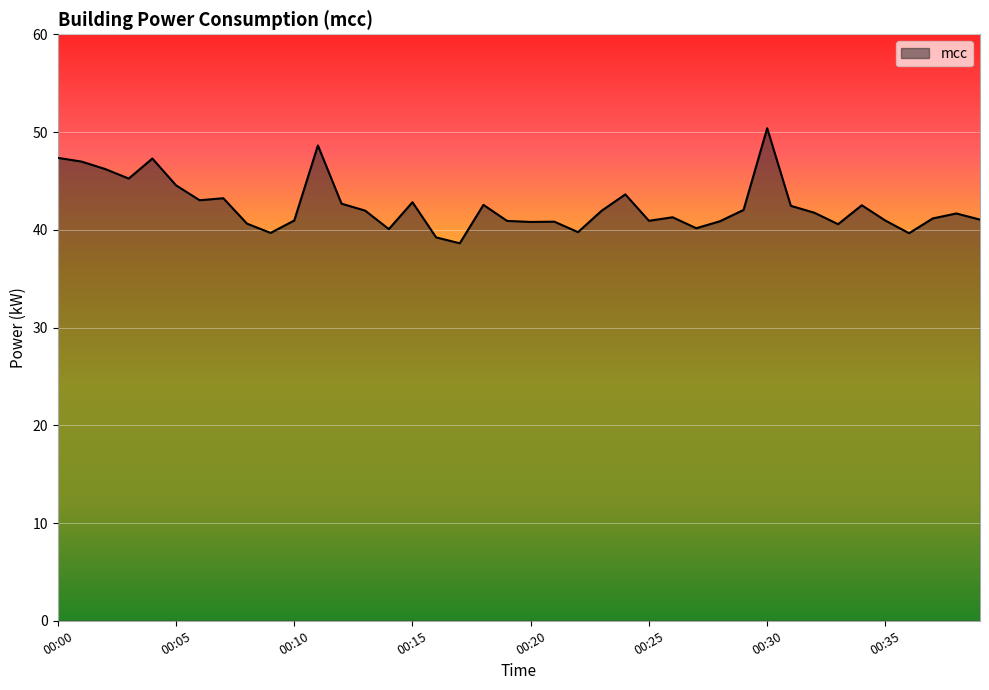

What is the difference between the maximum and second lowest values?

11.2